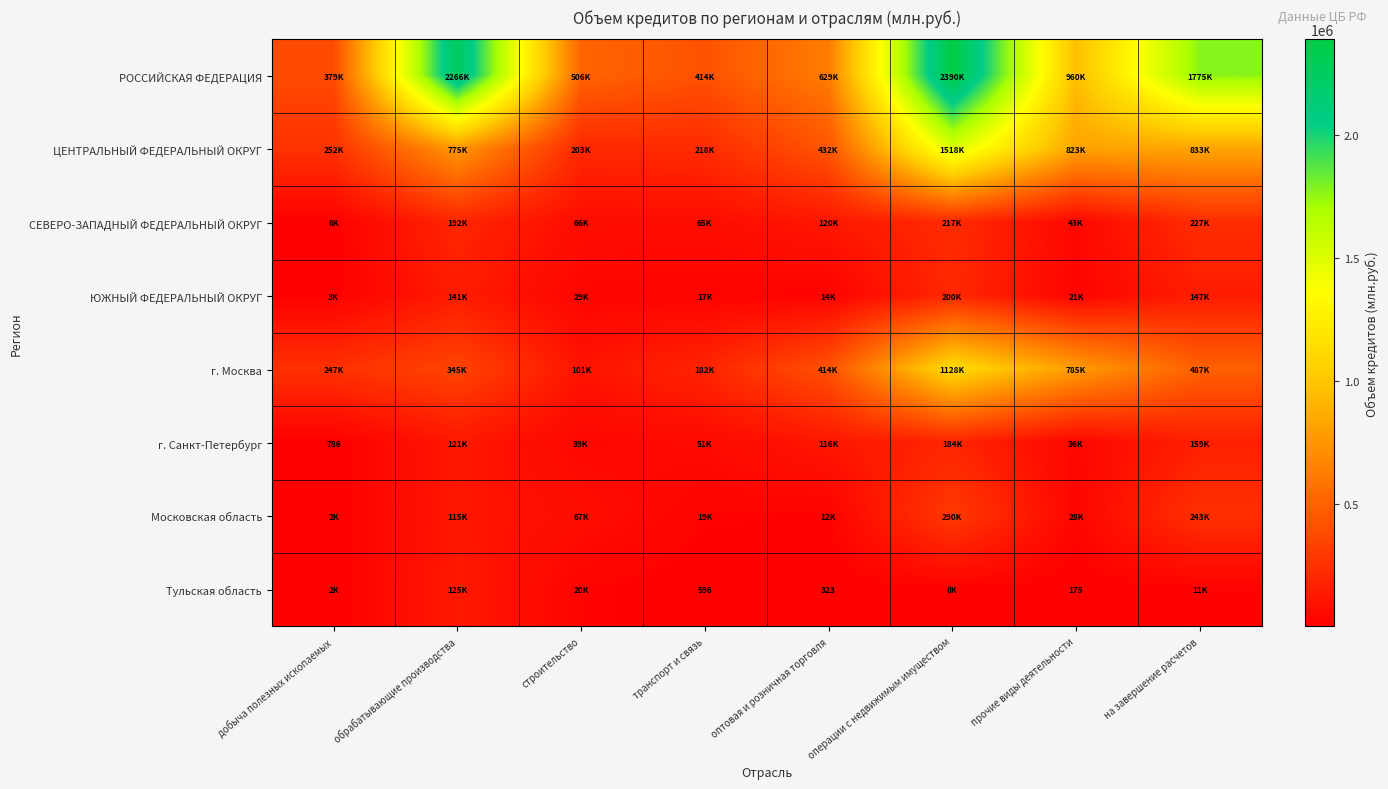

What is the maximum value for ЦЕНТРАЛЬНЫЙ ФЕДЕРАЛЬНЫЙ ОКРУГ?

1517632